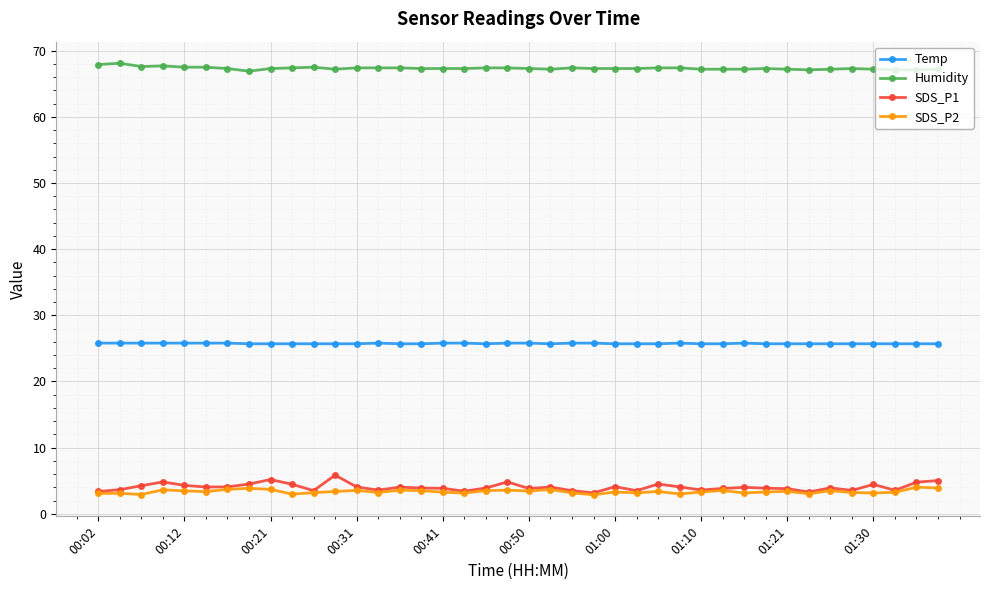

Which series has the largest total across all categories?

Humidity